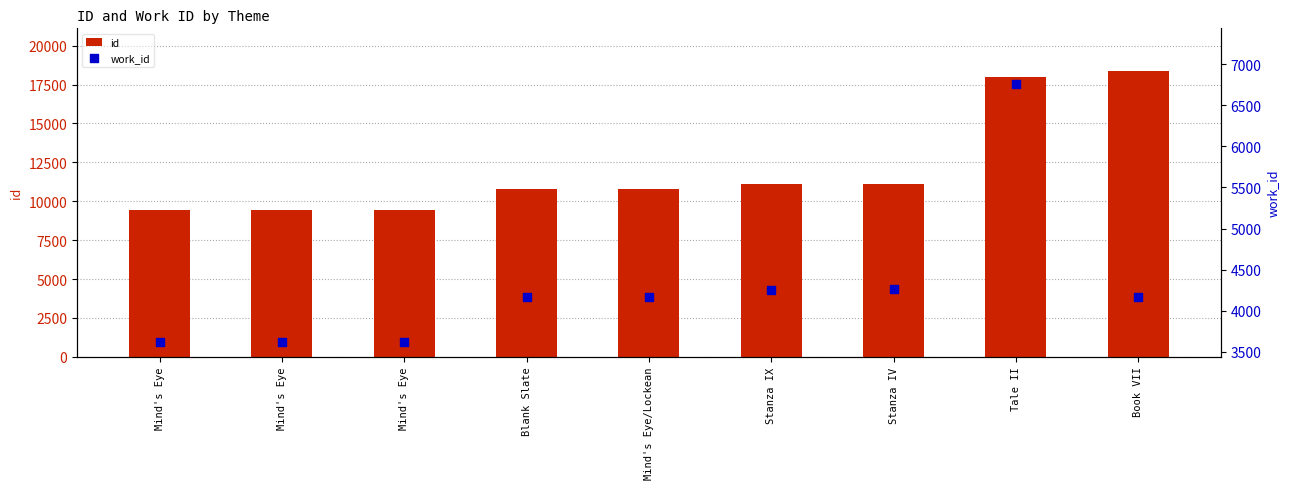

Is the value of work_id at Mind's Eye greater than the value of id at Stanza IX?

No